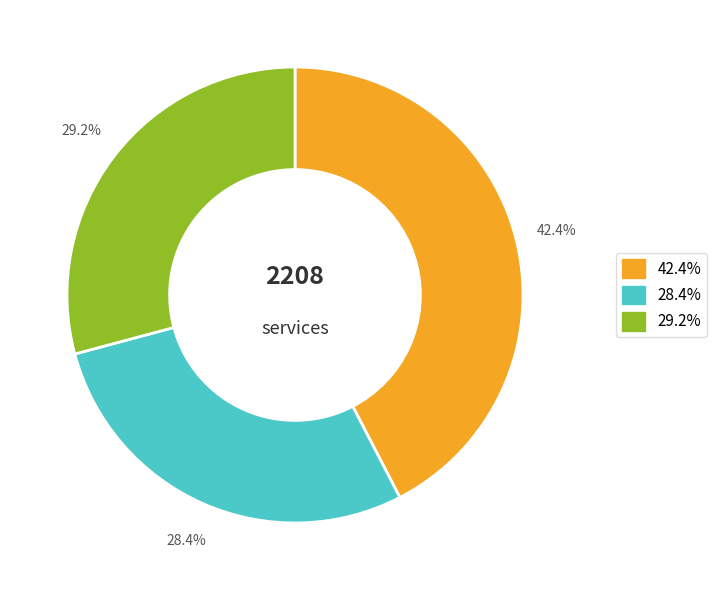

Is there a majority slice in this chart?

No